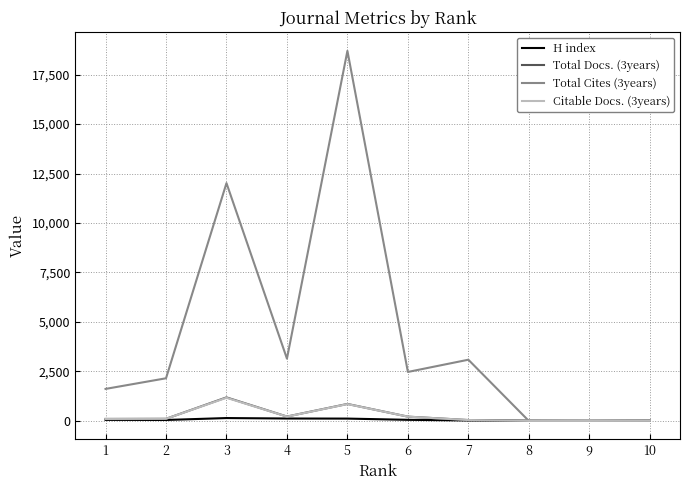

Which series has the largest total across all categories?

Total Cites (3years)